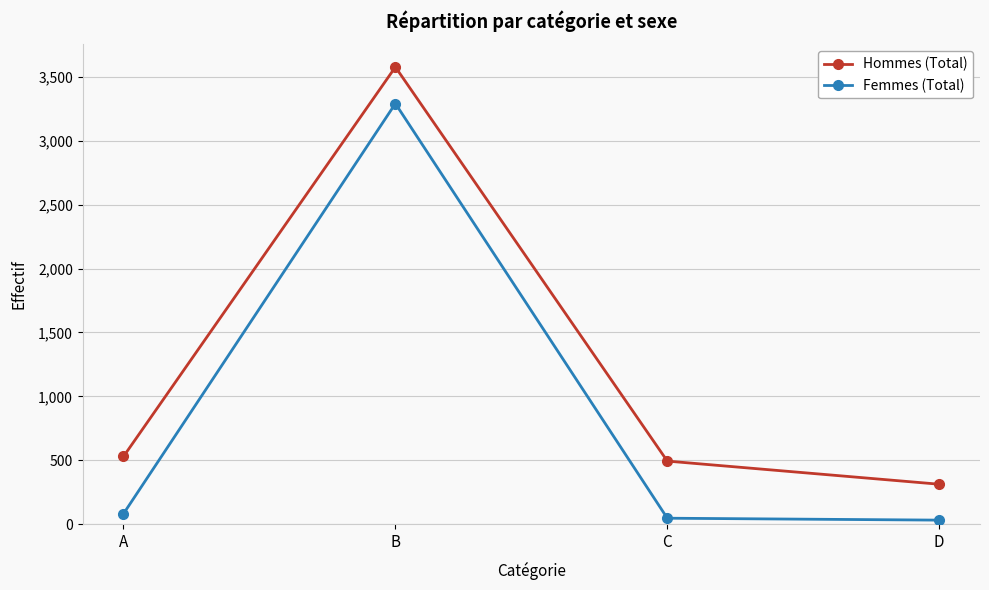

At which category does Hommes (Total) reach its first local peak?

B